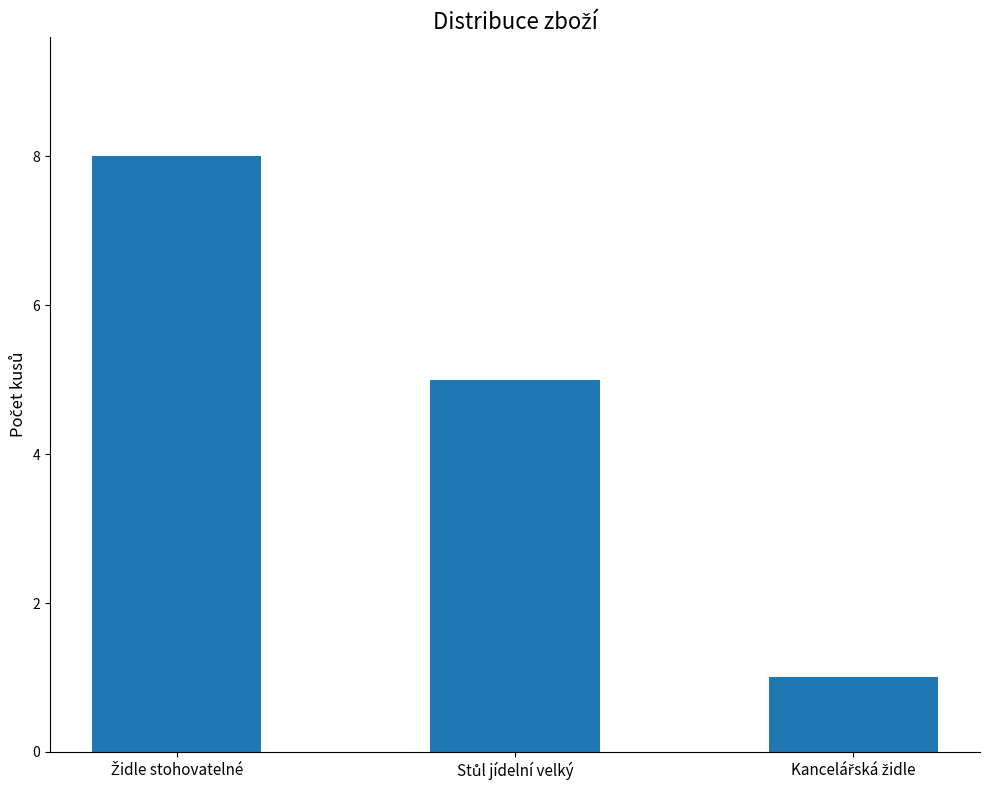

What is the difference between the maximum and minimum values?

7